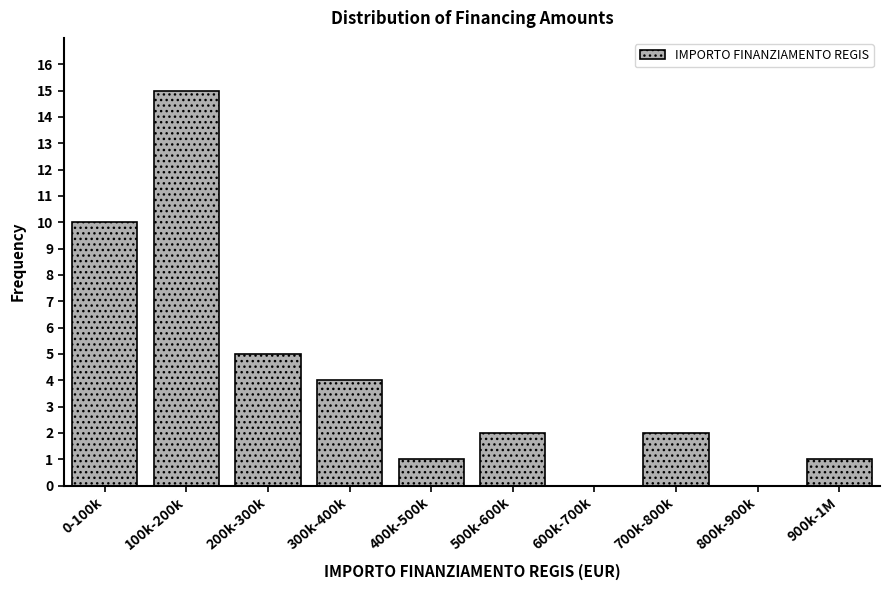

Reading left to right, what are all the values shown in this chart?

0-100k=10	100k-200k=15	200k-300k=5	300k-400k=4	400k-500k=1	500k-600k=2	600k-700k=0	700k-800k=2	800k-900k=0	900k-1M=1